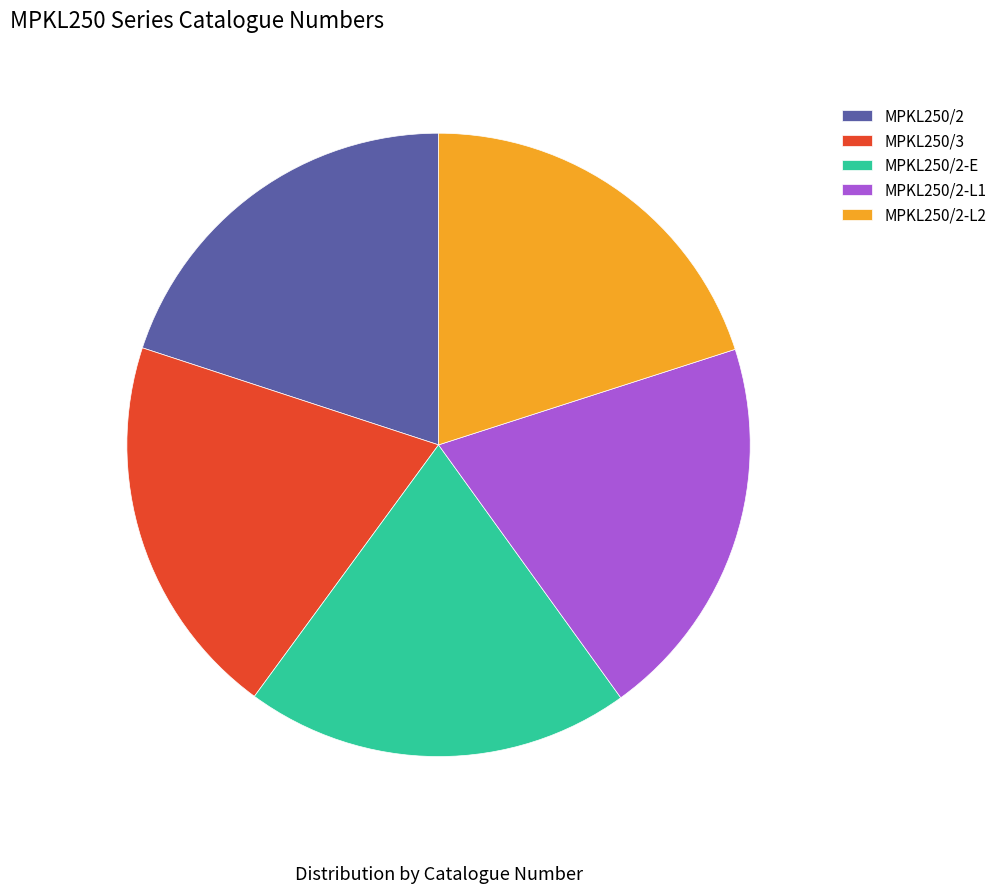

How many slices are in this pie chart?

5